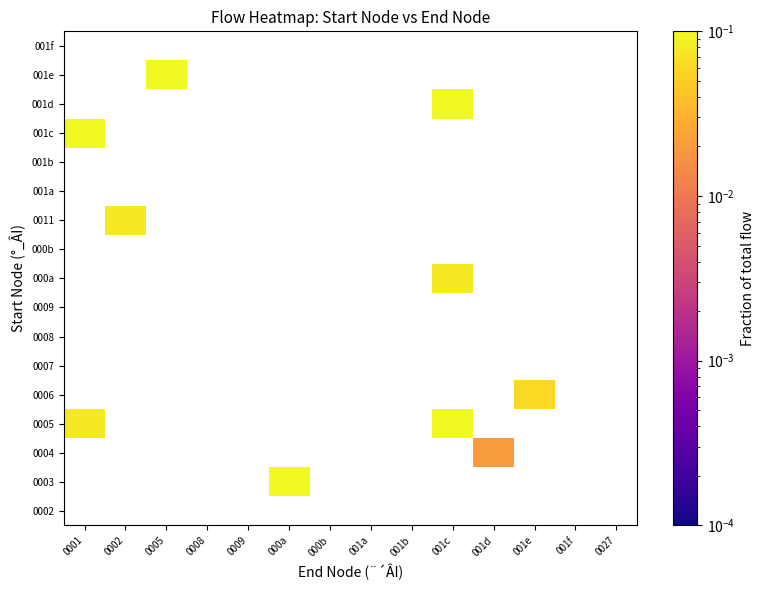

How many categories are shown in the chart?

14